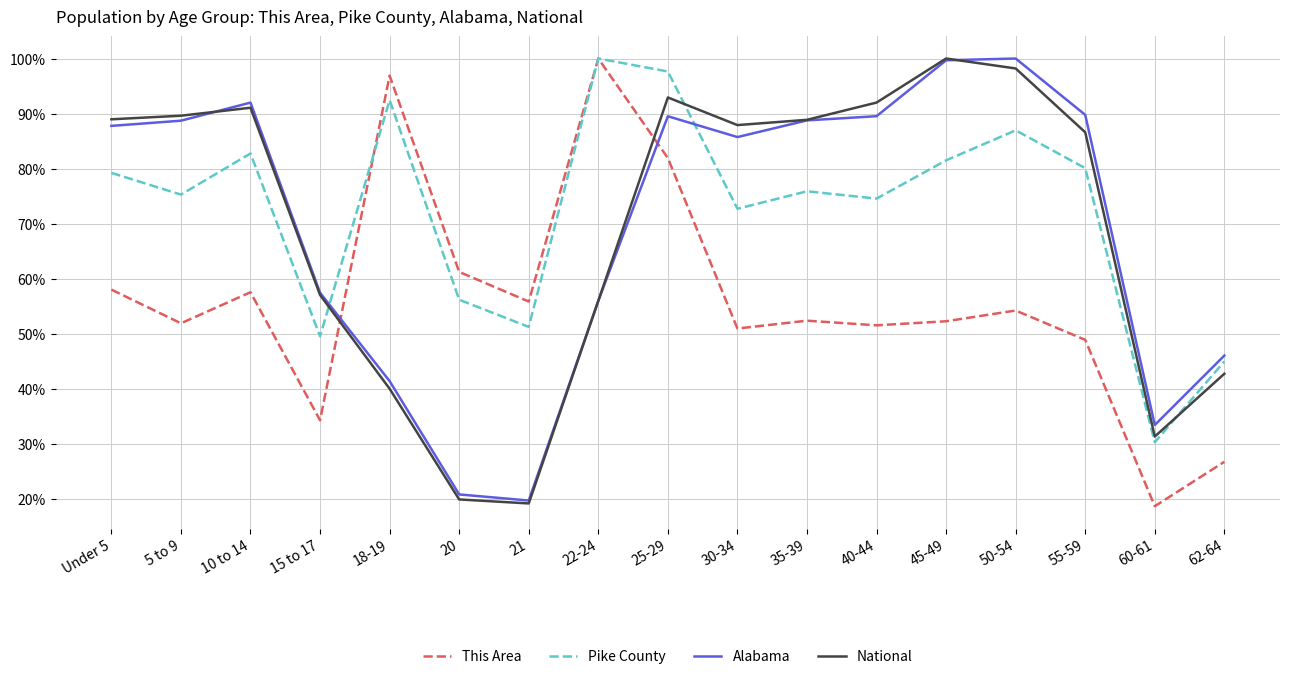

Is this an area chart (filled region under the line)?

No